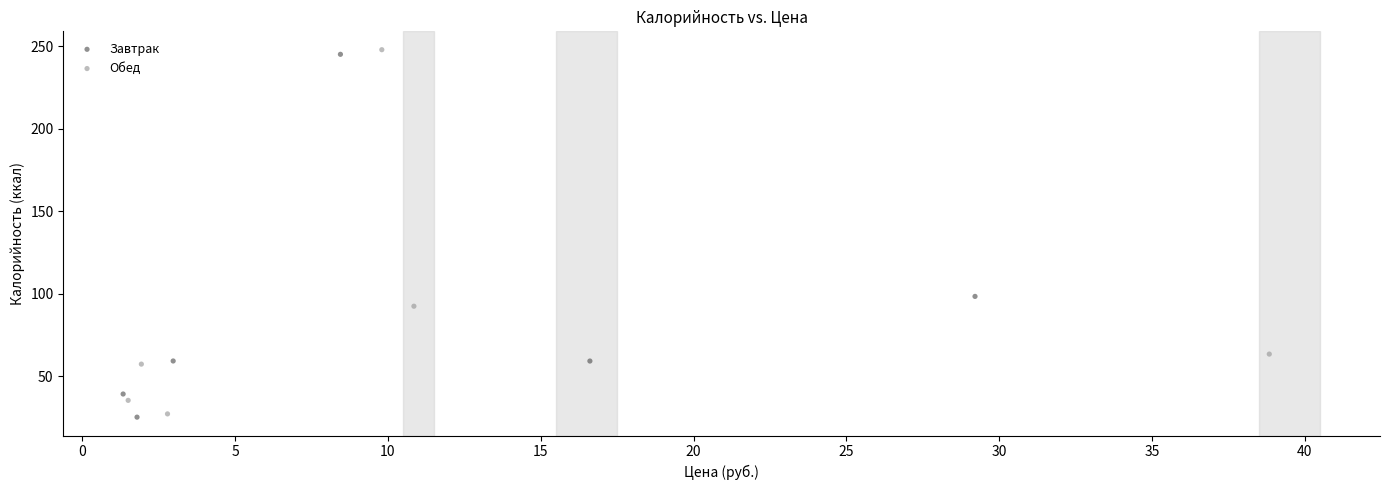

What are all the series names shown in the legend?

Завтрак, Обед